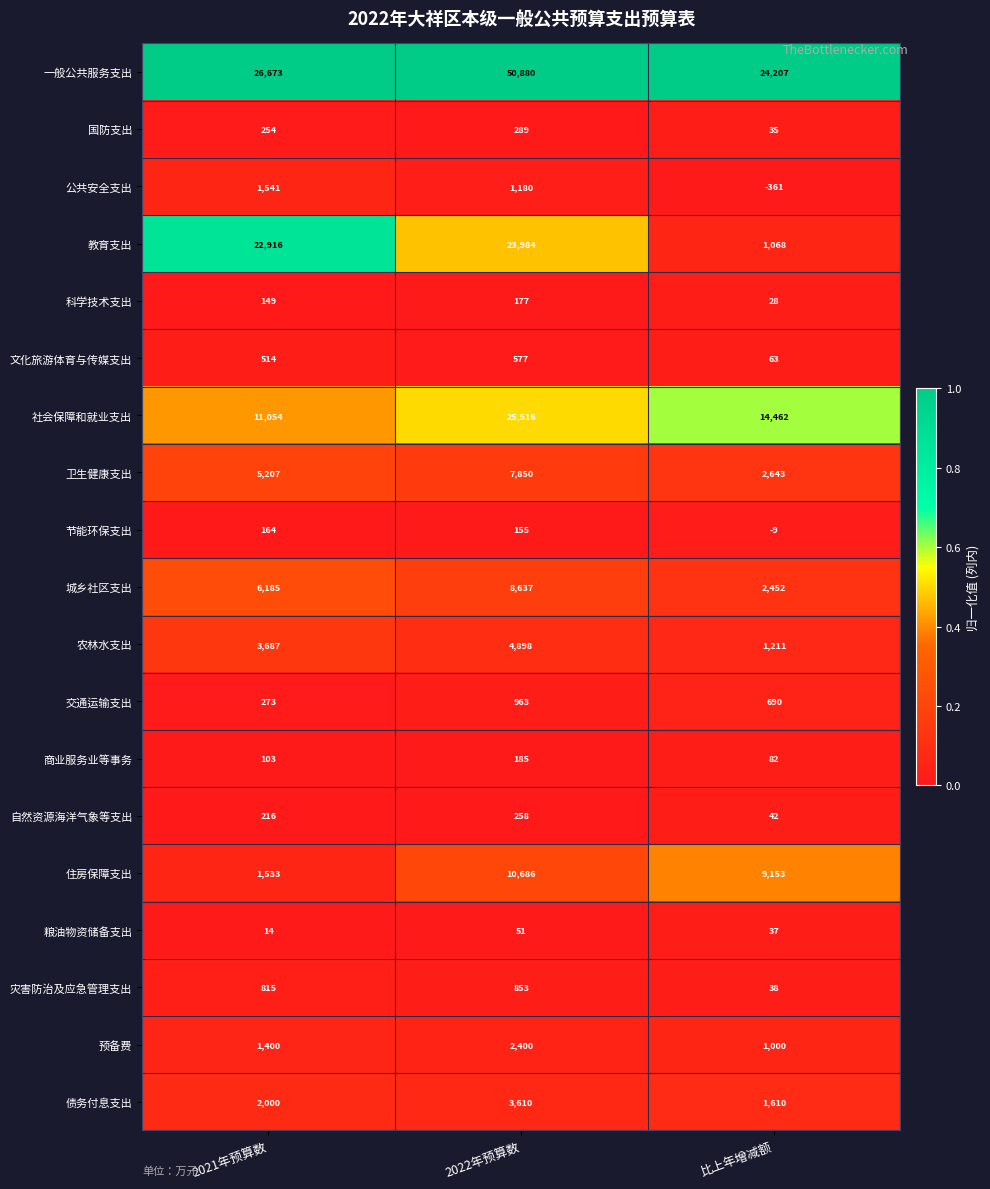

Read the 农林水支出 value at 2022年预算数, to the nearest 10.

4900